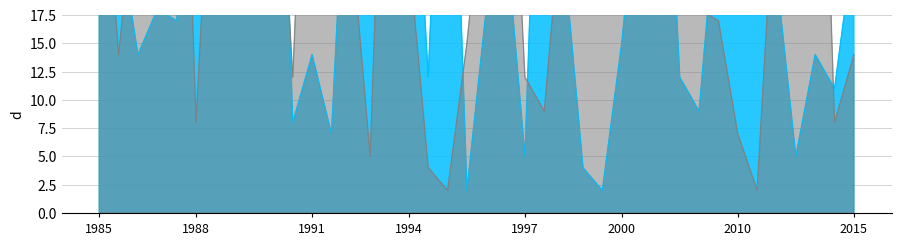

How many values in the col_4_gray series are below 25?

19